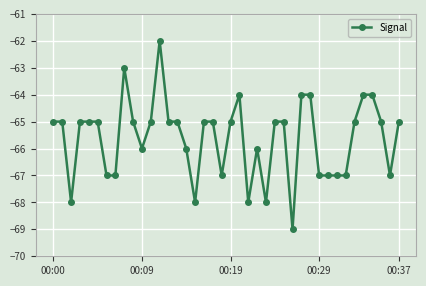

What is the difference between the maximum and minimum values?

7